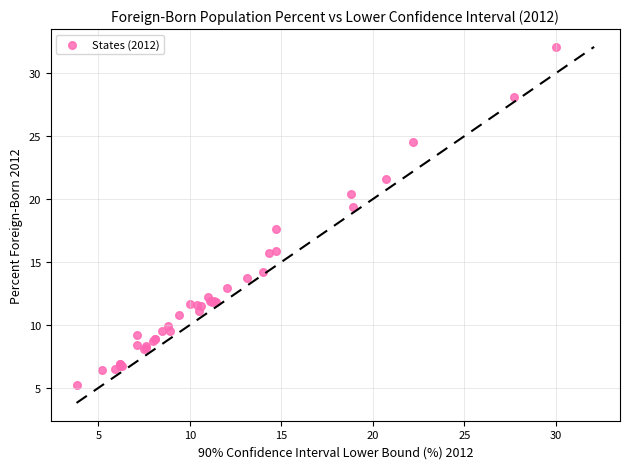

What Y value in the scatter plot is closest to 18?

17.6